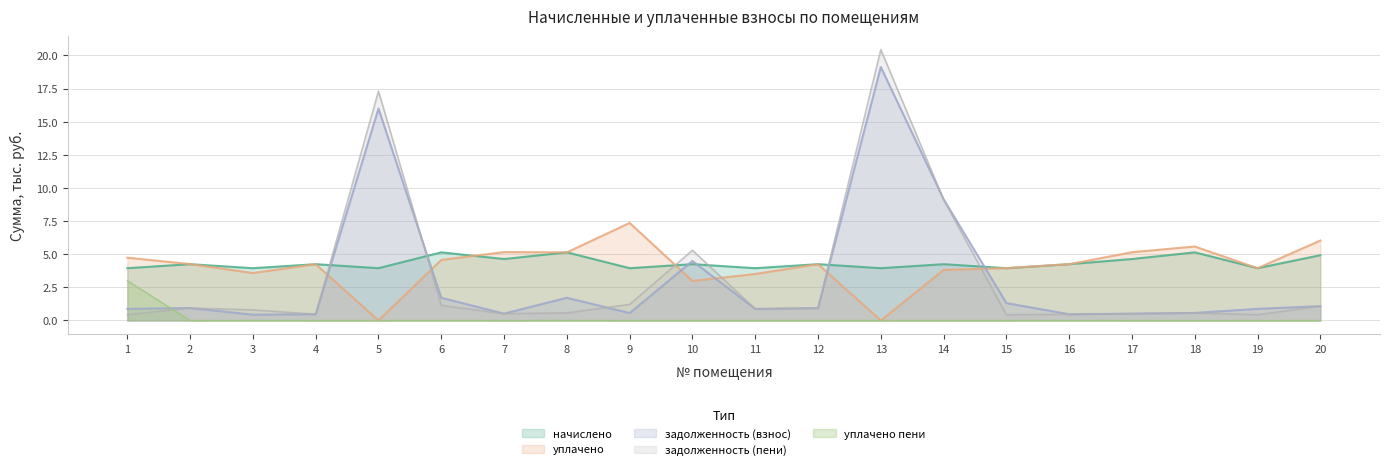

Reading left to right, transcribe all the data shown in this chart.

задолженность (взнос): 0.9	0.9	0.4	0.5	16.0	1.7	0.5	1.7	0.6	4.5	0.9	0.9	19.1	9.1	1.3	0.5	0.5	0.6	0.9	1.1
задолженность (пени): 0.4	0.9	0.8	0.5	17.3	1.1	0.5	0.6	1.2	5.3	0.9	0.9	20.4	9.1	0.4	0.5	0.5	0.6	0.4	1.1
уплачено пени: 3.0	0.0	0.0	0.0	0.0	0.0	0.0	0.0	0.0	0.0	0.0	0.0	0.0	0.0	0.0	0.0	0.0	0.0	0.0	0.0
начислено: 3.9	4.2	3.9	4.2	3.9	5.1	4.6	5.1	3.9	4.2	3.9	4.2	3.9	4.2	3.9	4.2	4.6	5.1	3.9	4.9
уплачено: 4.7	4.3	3.6	4.2	0.0	4.6	5.2	5.1	7.4	3.0	3.5	4.2	0.0	3.8	3.9	4.2	5.2	5.6	3.9	6.0